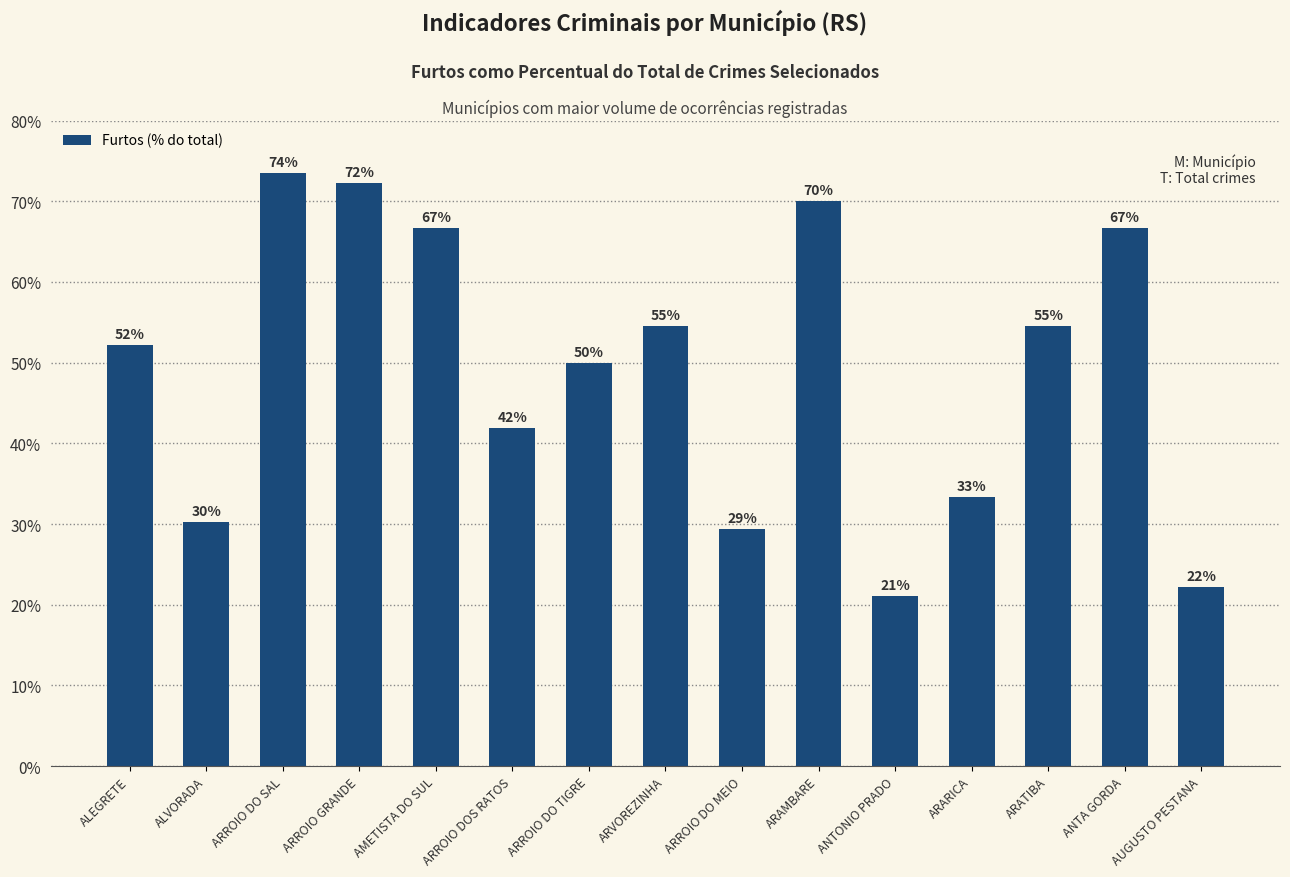

What position from the left is ARROIO GRANDE?

4